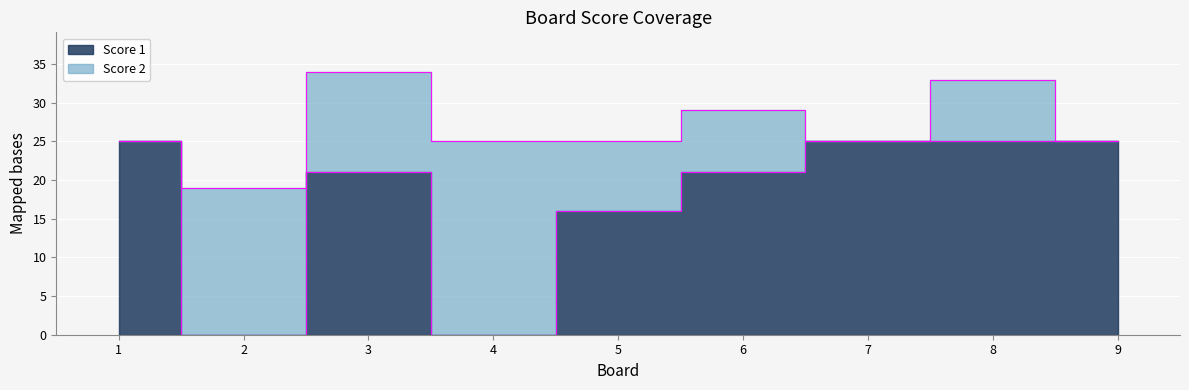

Count the number of values greater than 21.

4